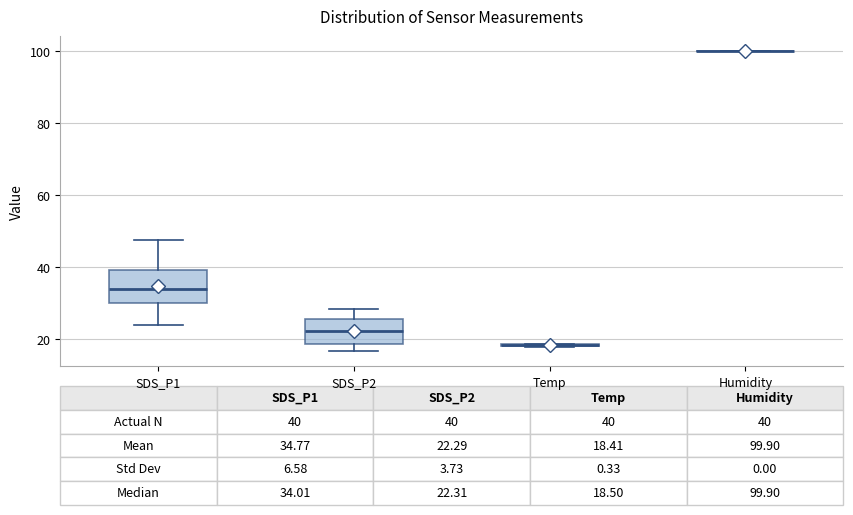

Which box is the tallest, from its lower edge to its upper edge?

SDS_P1